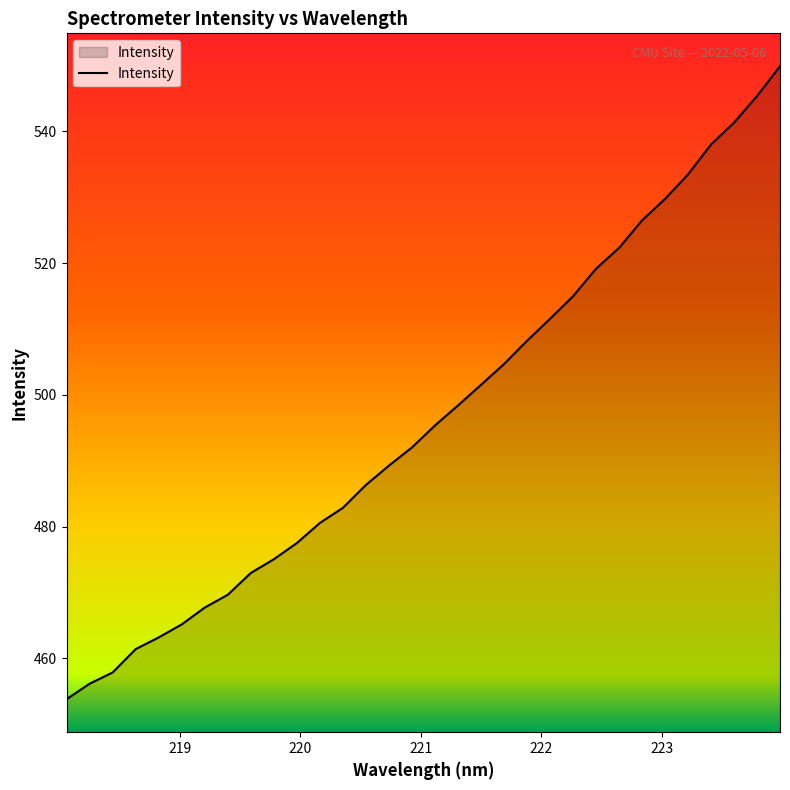

What is the minimum value shown in the chart?

453.8